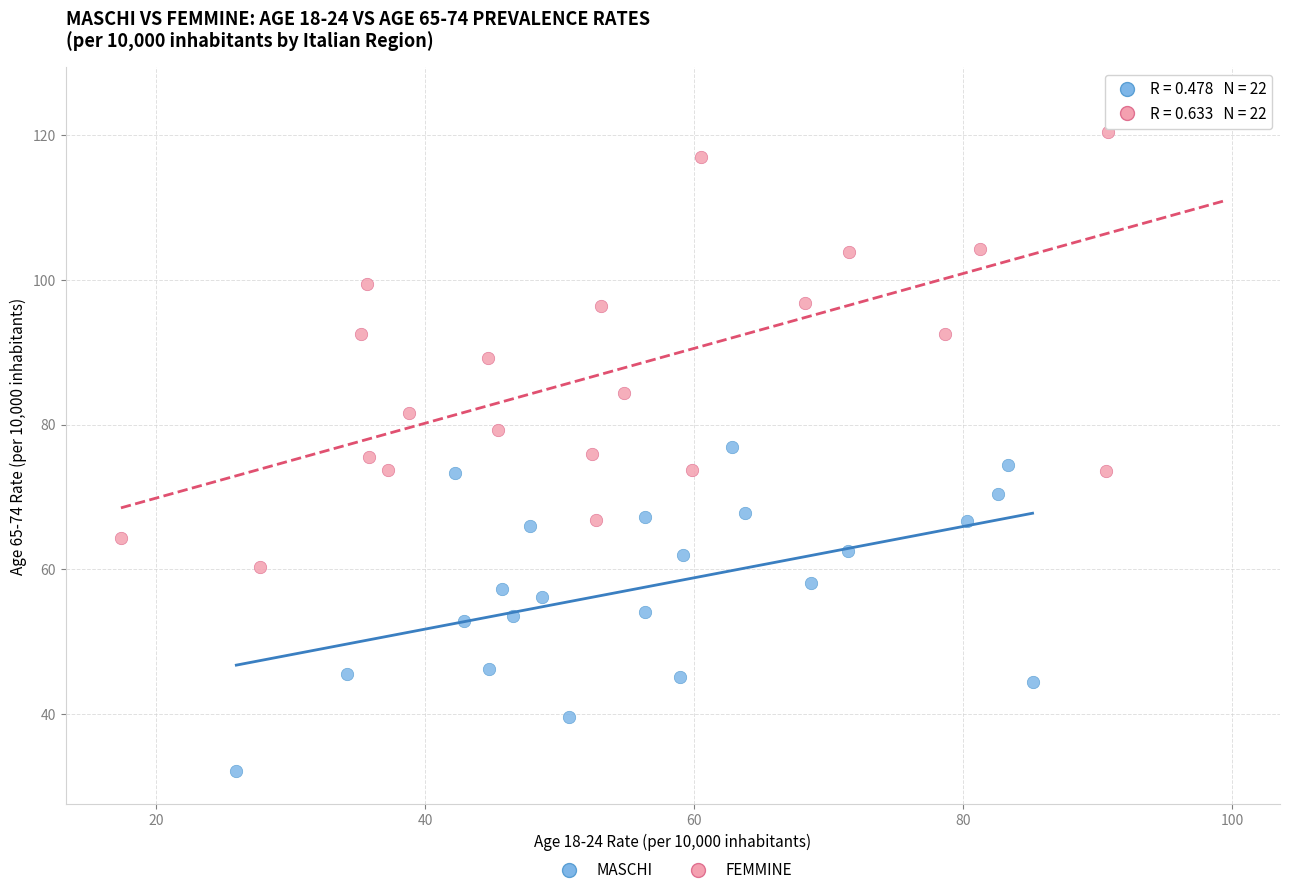

Which series reaches the maximum Y coordinate?

FEMMINE